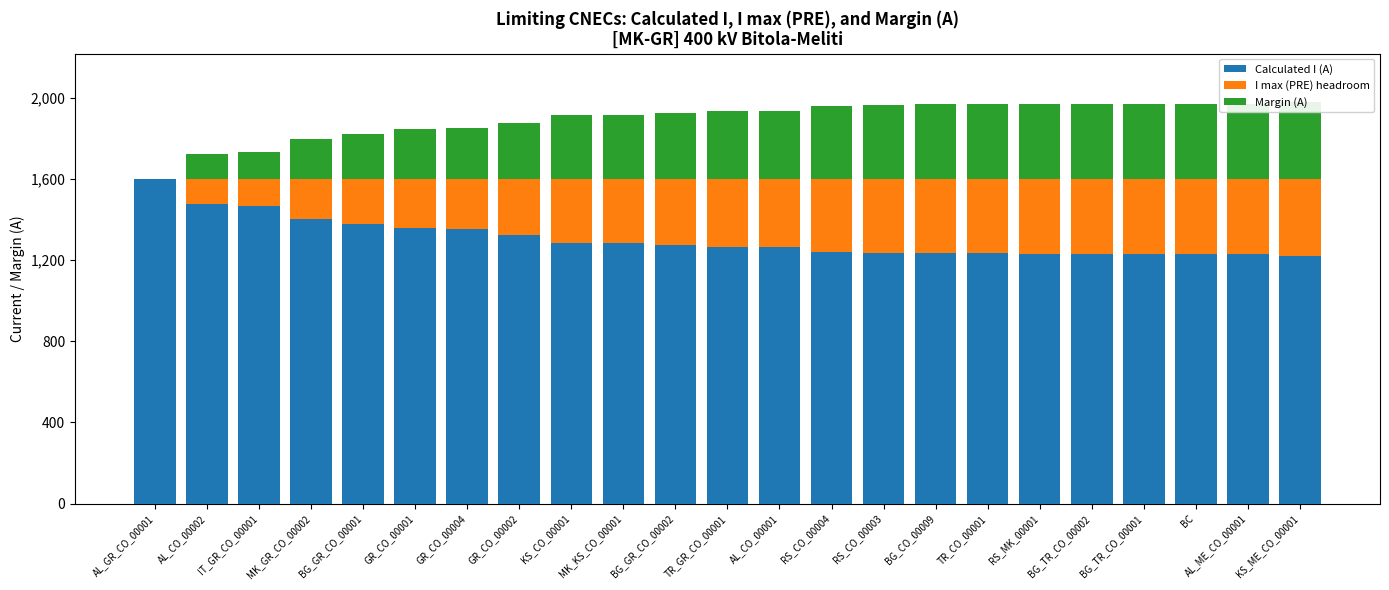

Is it true that I max (PRE) headroom equals 133 at IT_GR_CO_00001?

True